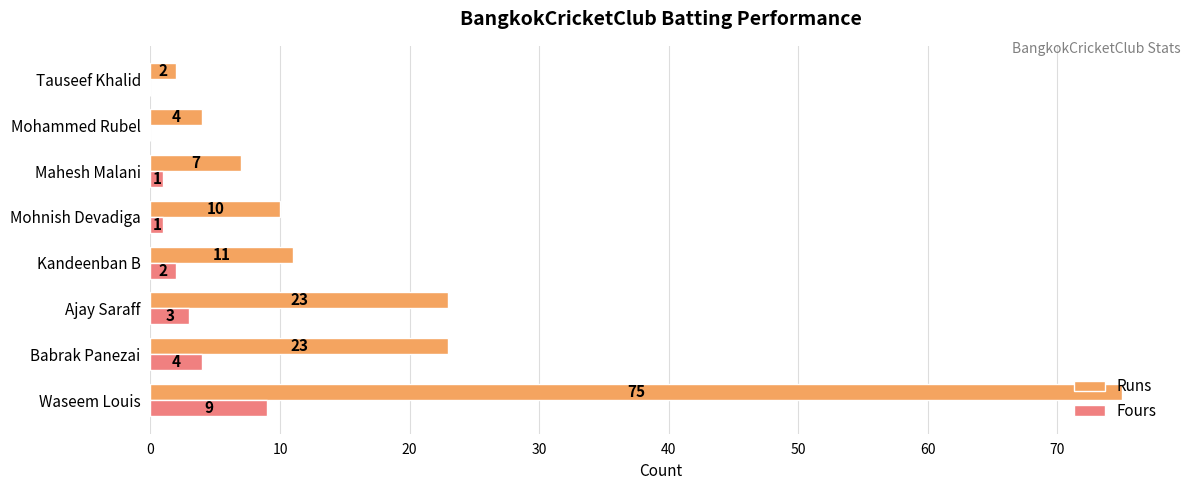

Is it true that Runs equals 12 at Ajay Saraff?

False